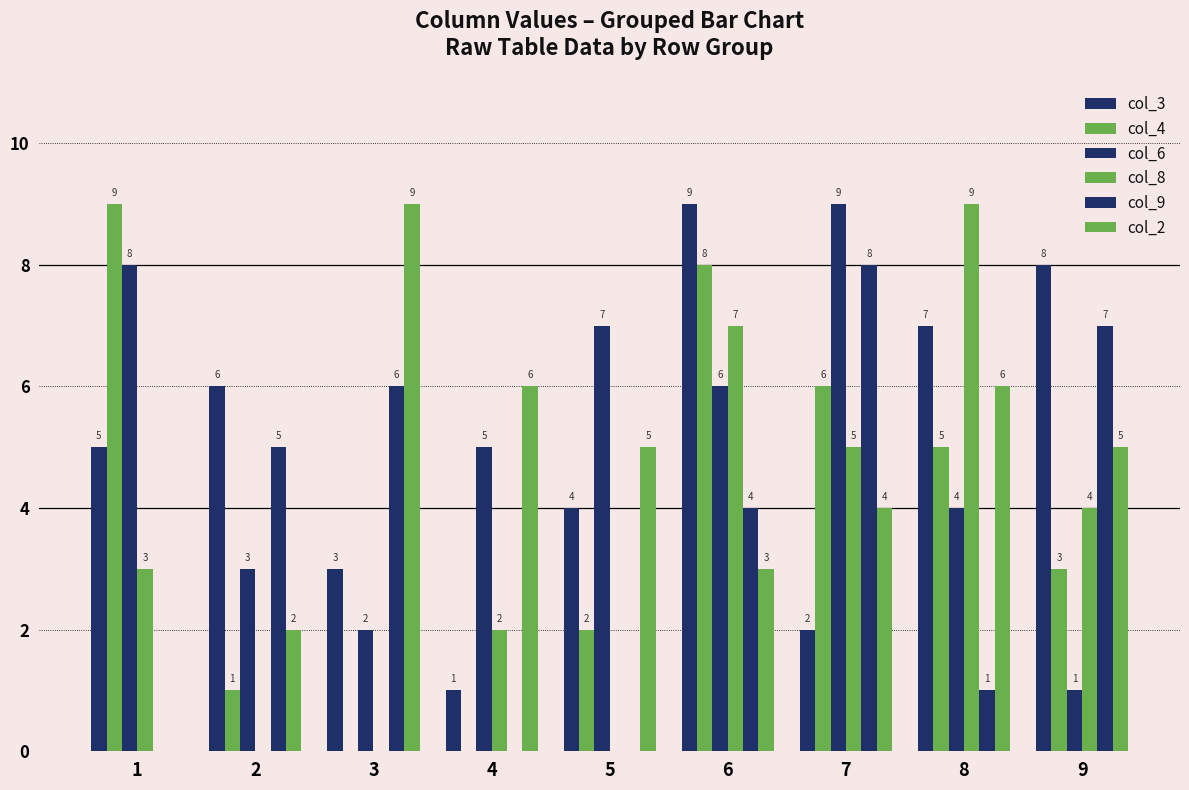

Count the number of categories in the chart.

9